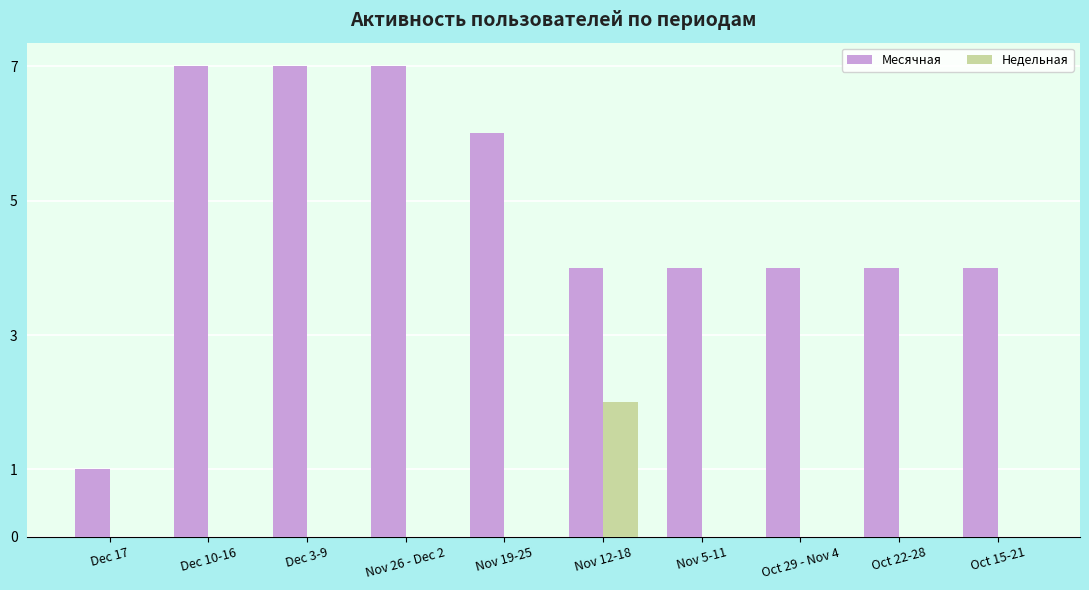

Count the number of data series in this chart.

2